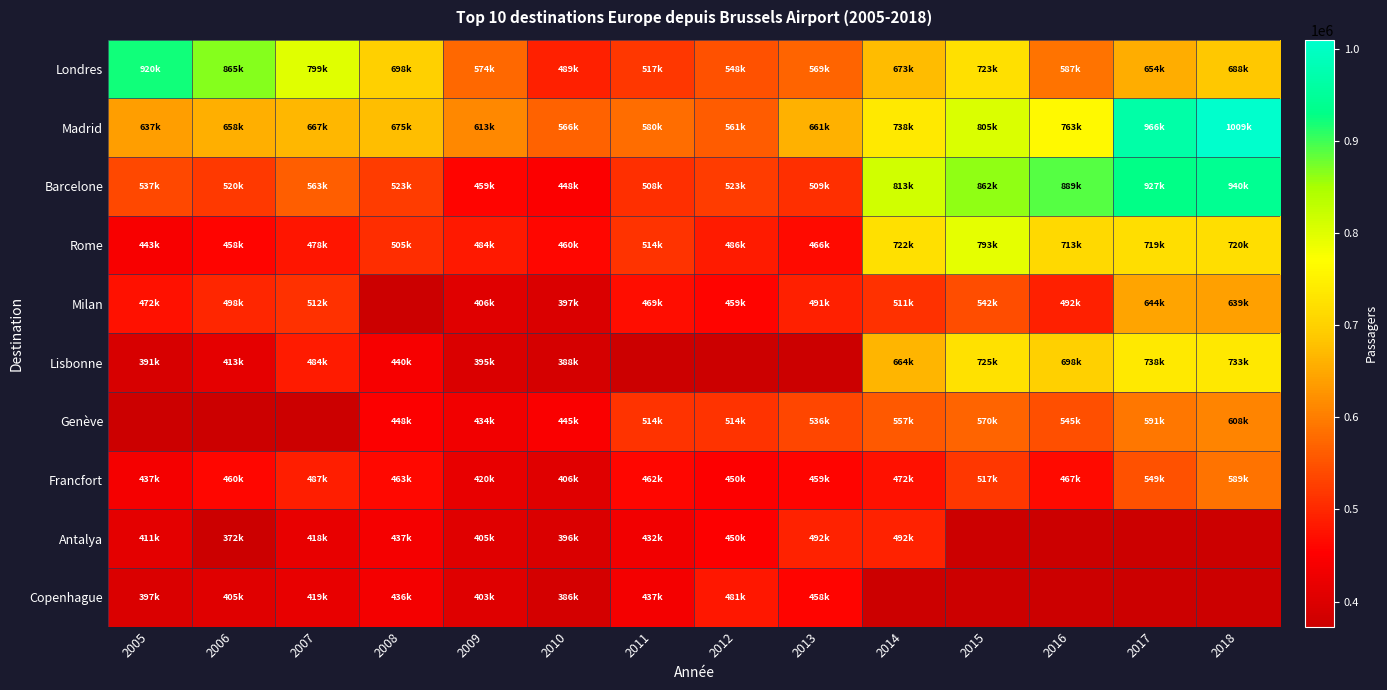

Between 2016 and 2018, which series saw the biggest shift?

Madrid